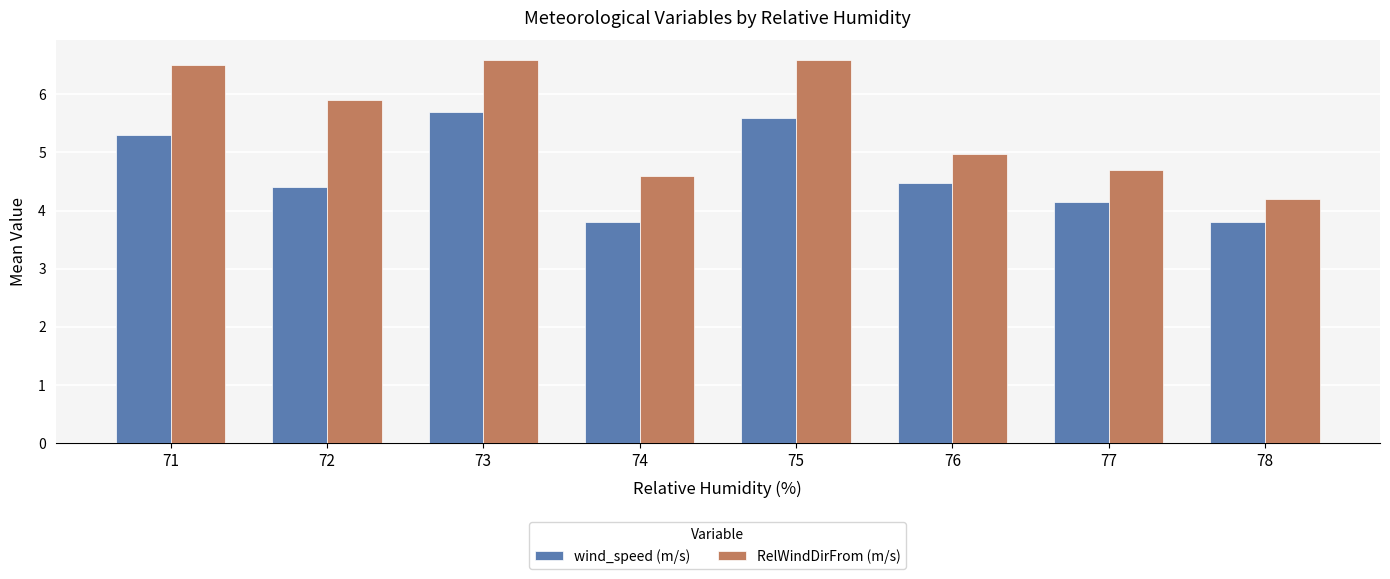

What value does the RelWindDirFrom (m/s) series have at 72?

5.9